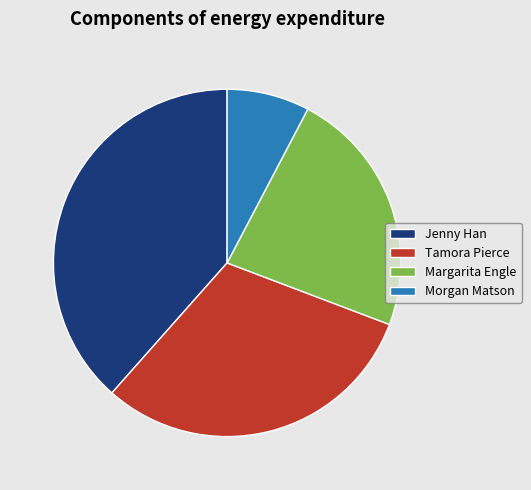

Which category has the smallest portion of the pie?

Morgan Matson